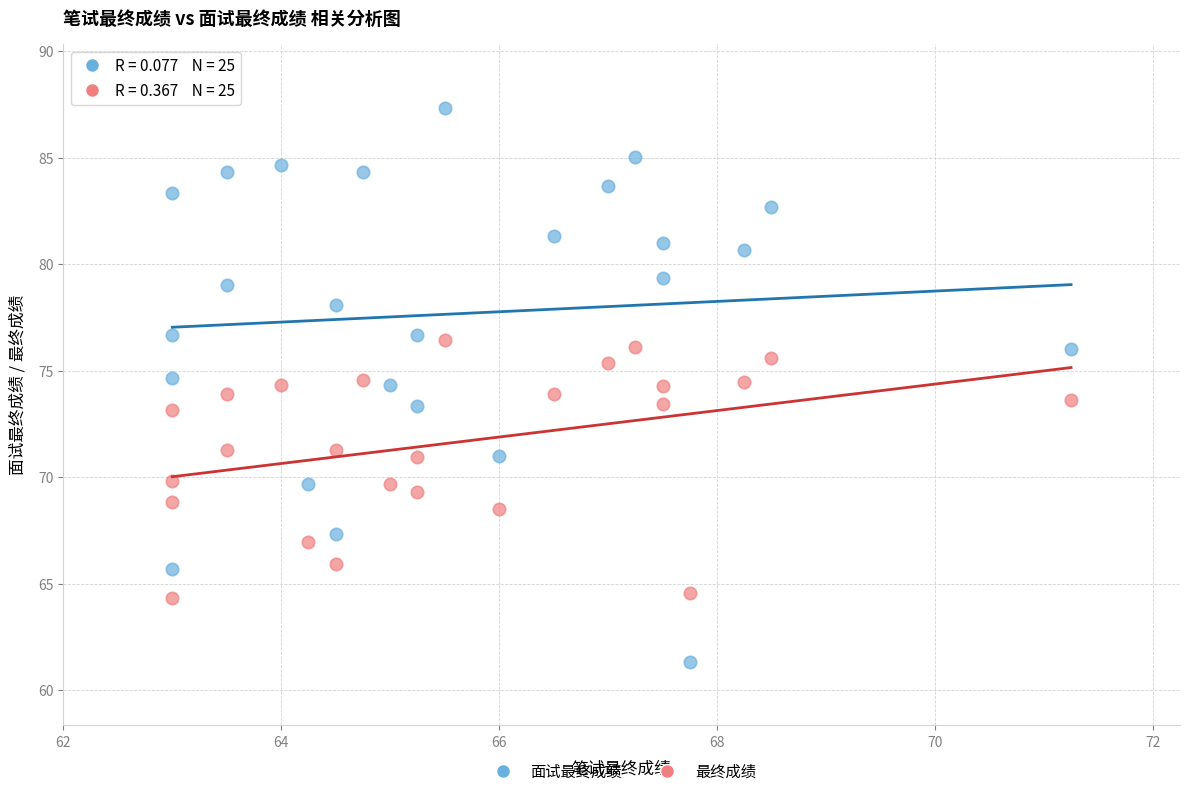

Which series has the widest spread of Y values?

面试最终成绩